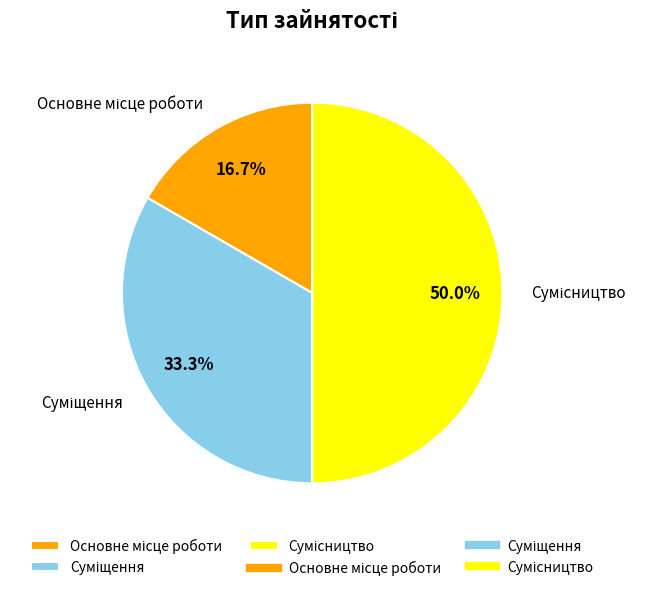

The Суміщення slice represents 33% of the pie. True or false?

True